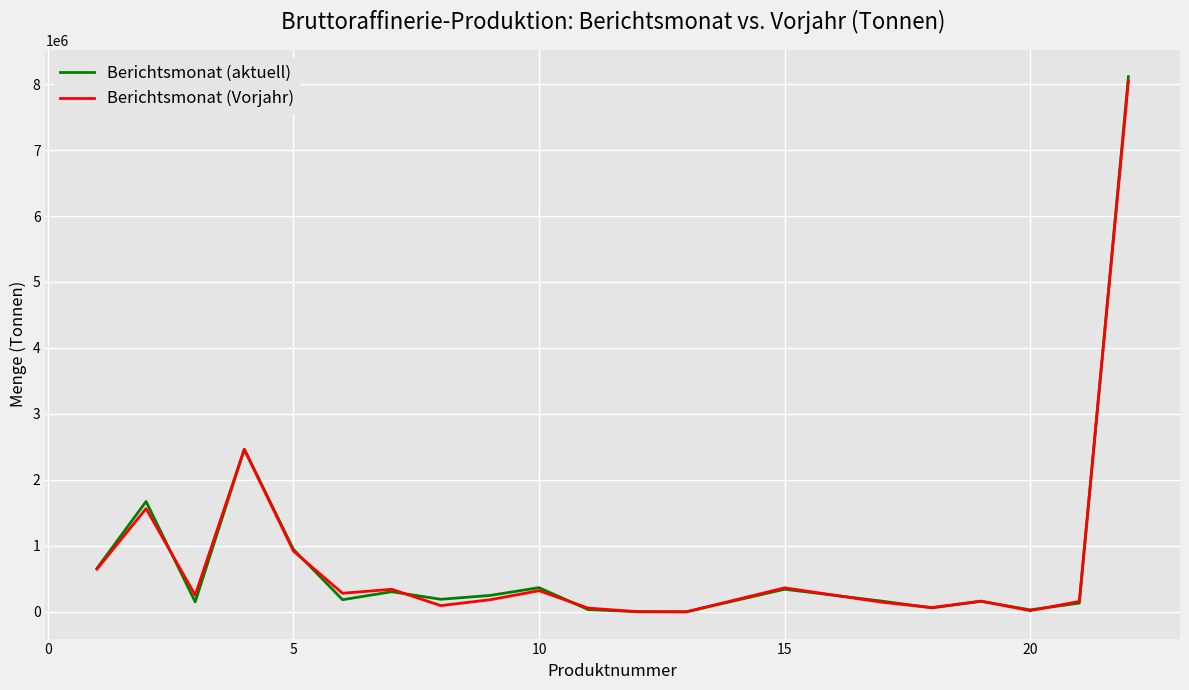

At how many categories does at least one series exceed 7990126?

1